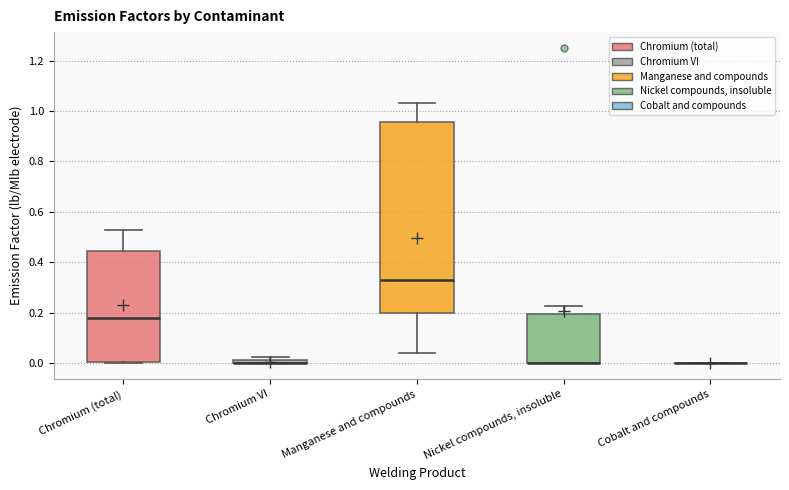

Comparing the boxes themselves (not the whiskers), which one is the tallest?

Manganese and compounds